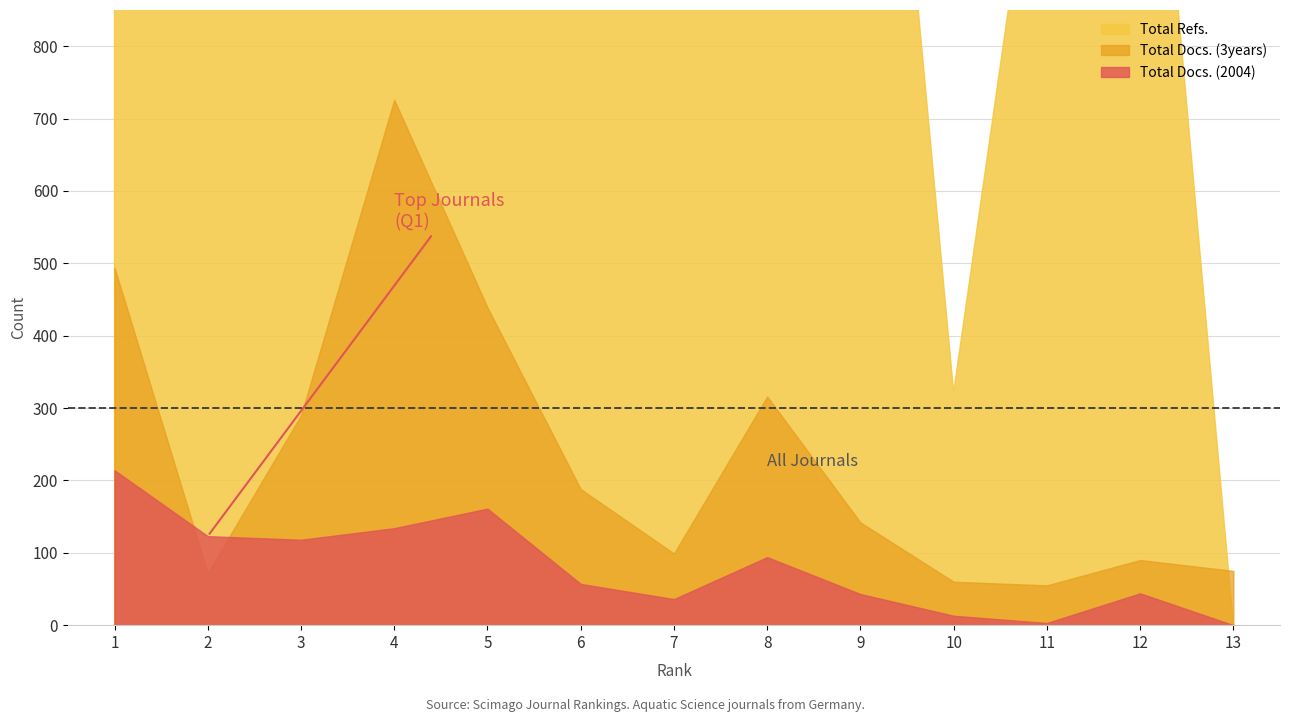

At how many categories does at least one series exceed 2070?

6